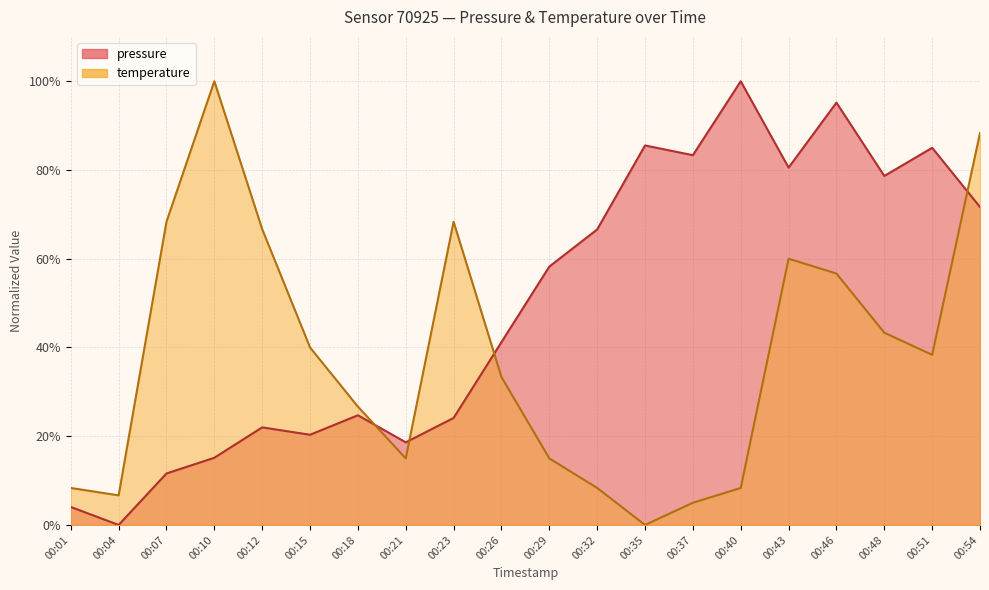

Rank the categories by temperature value from lowest to highest.

00:35, 00:37, 00:04, 00:01, 00:32, 00:40, 00:21, 00:29, 00:18, 00:26, 00:51, 00:15, 00:48, 00:46, 00:43, 00:12, 00:07, 00:23, 00:54, 00:10